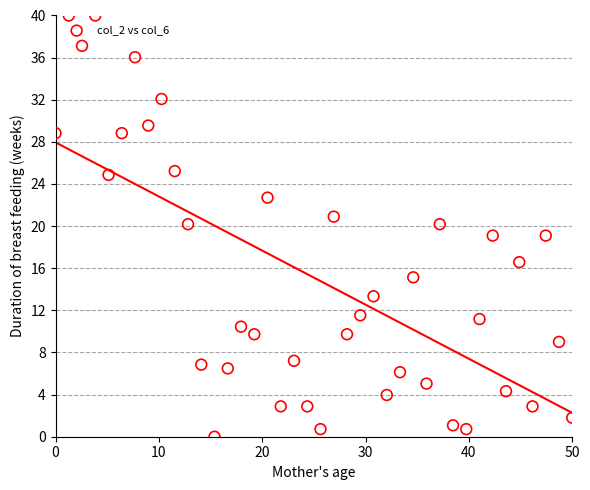

What is the range of Y values (max minus min)?

40.0